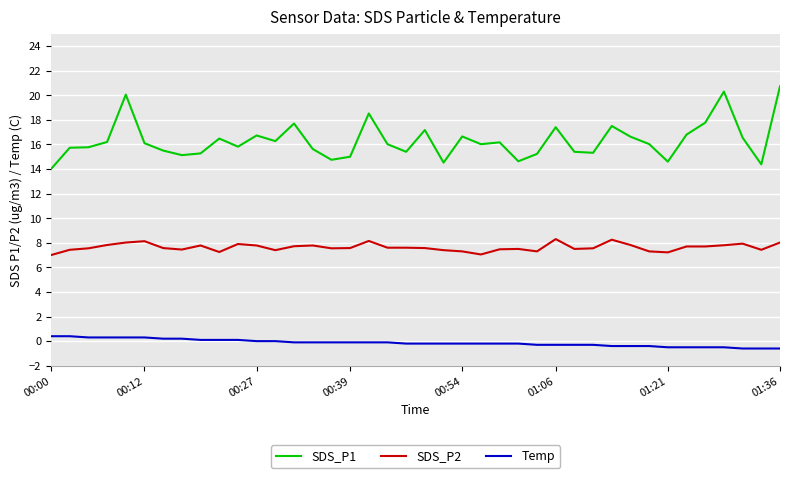

True or false: Temp and SDS_P1 cross at least once.

False